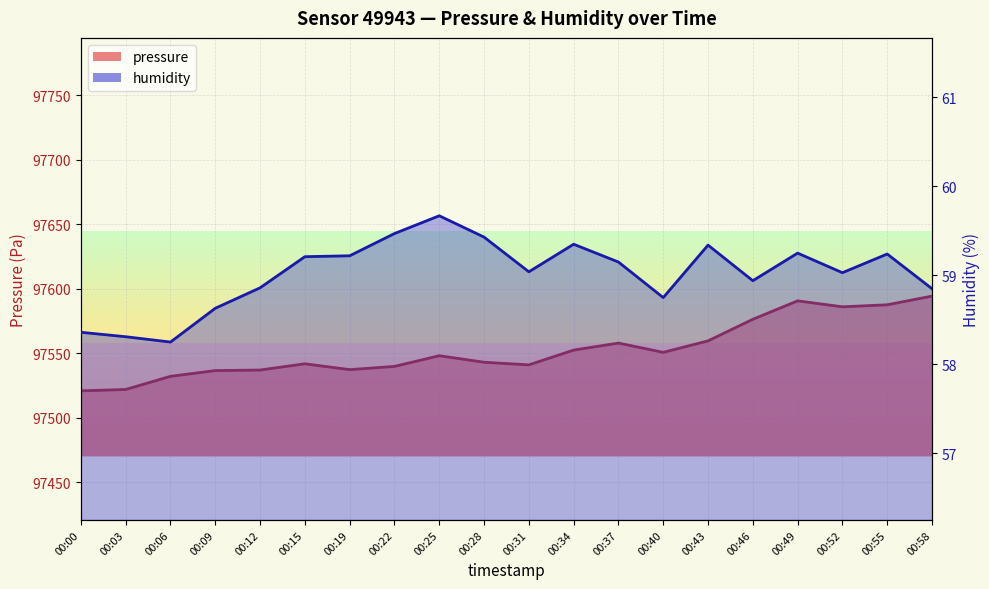

List the labels in order of pressure value, smallest first.

00:00, 00:03, 00:06, 00:09, 00:12, 00:19, 00:22, 00:31, 00:15, 00:28, 00:25, 00:40, 00:34, 00:37, 00:43, 00:46, 00:52, 00:55, 00:49, 00:58